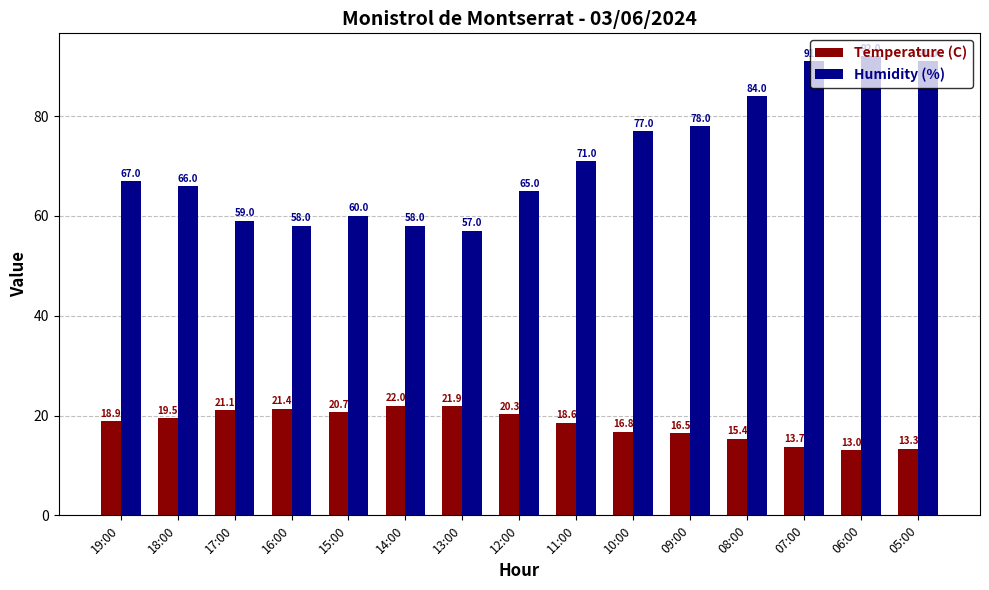

What is the minimum value shown in the chart?

13.0